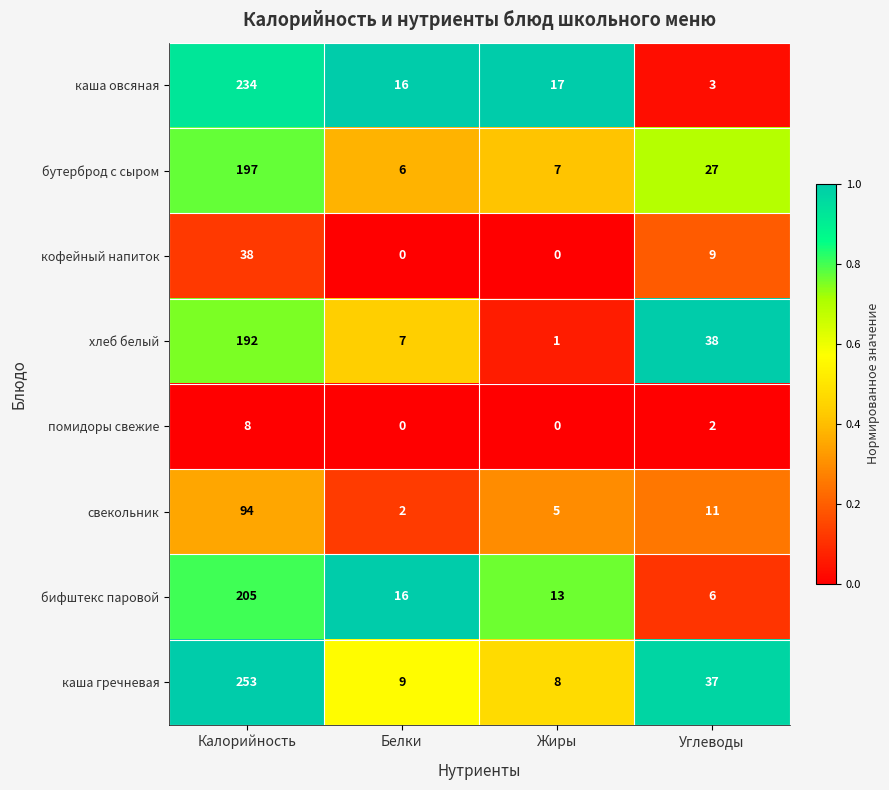

Which series changed the most between Калорийность and Жиры?

каша гречневая